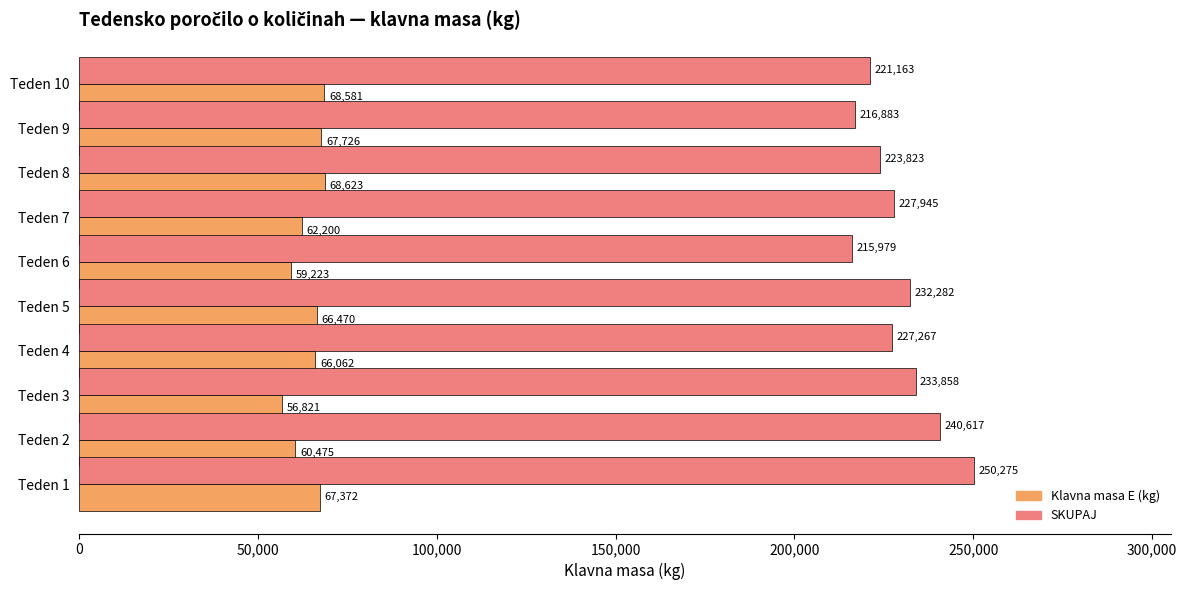

What is the difference between the second highest and minimum values in the Klavna masa E (kg) series?

11760